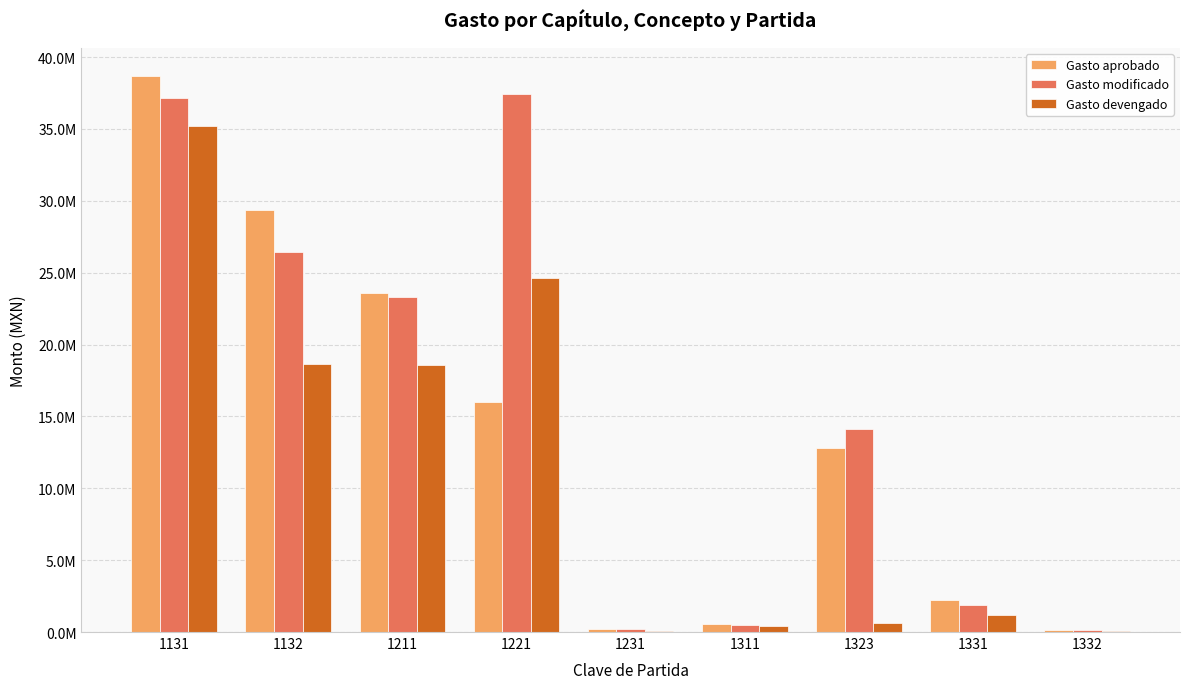

At 1331, list the series in order from smallest to largest.

Gasto devengado, Gasto modificado, Gasto aprobado